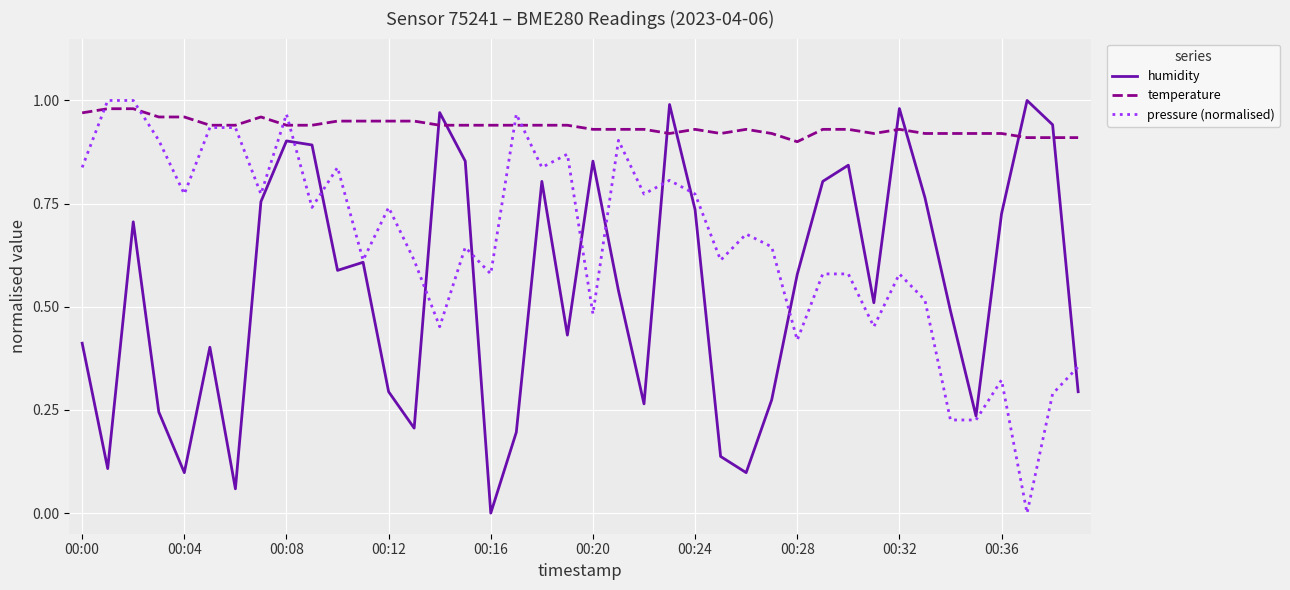

Which series has the largest total across all categories?

temperature